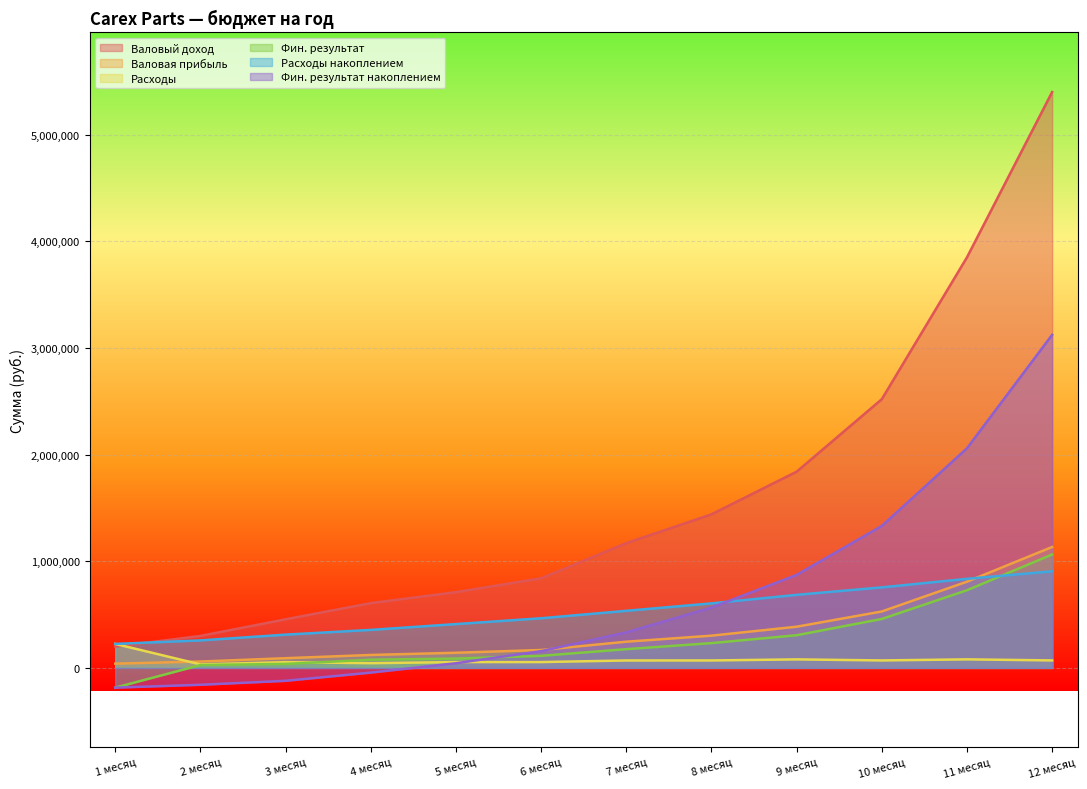

Is the value of Фин. результат накоплением at 7 месяц greater than the value of Валовый доход at 2 месяц?

Yes